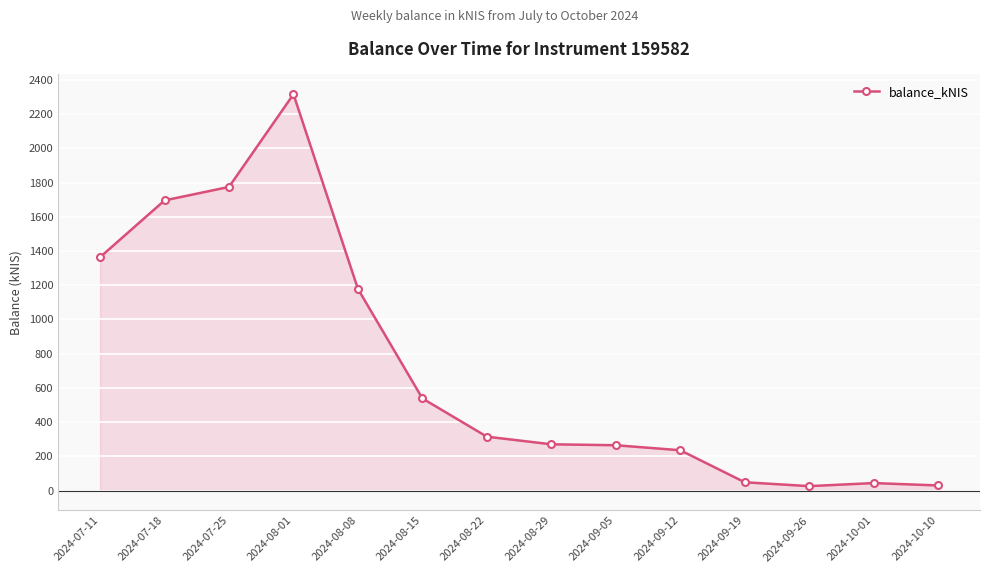

Where is the first local minimum?

2024-09-26